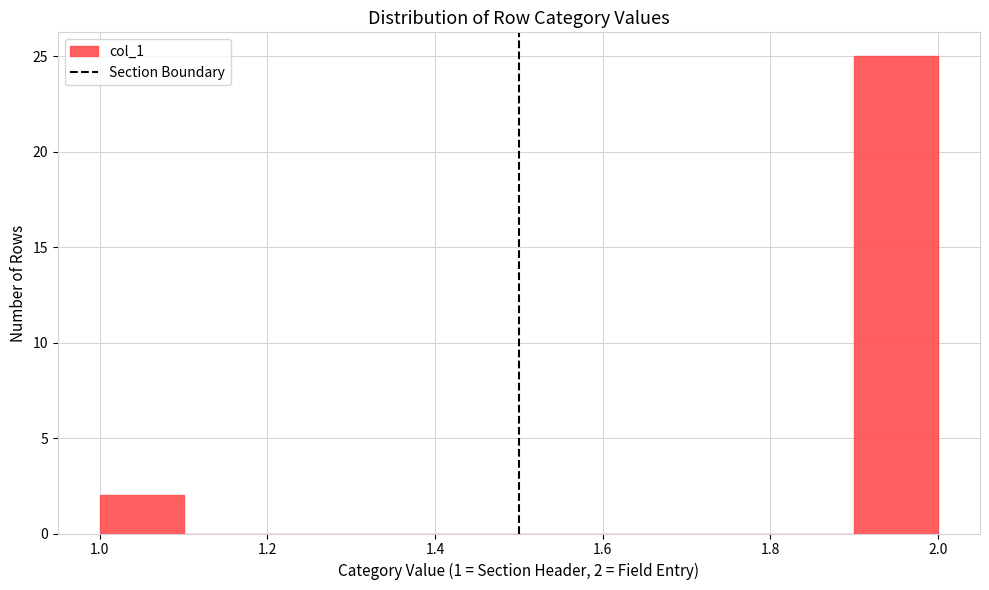

Over which range of the x-axis is the bar tallest?

1.9 to 2.0